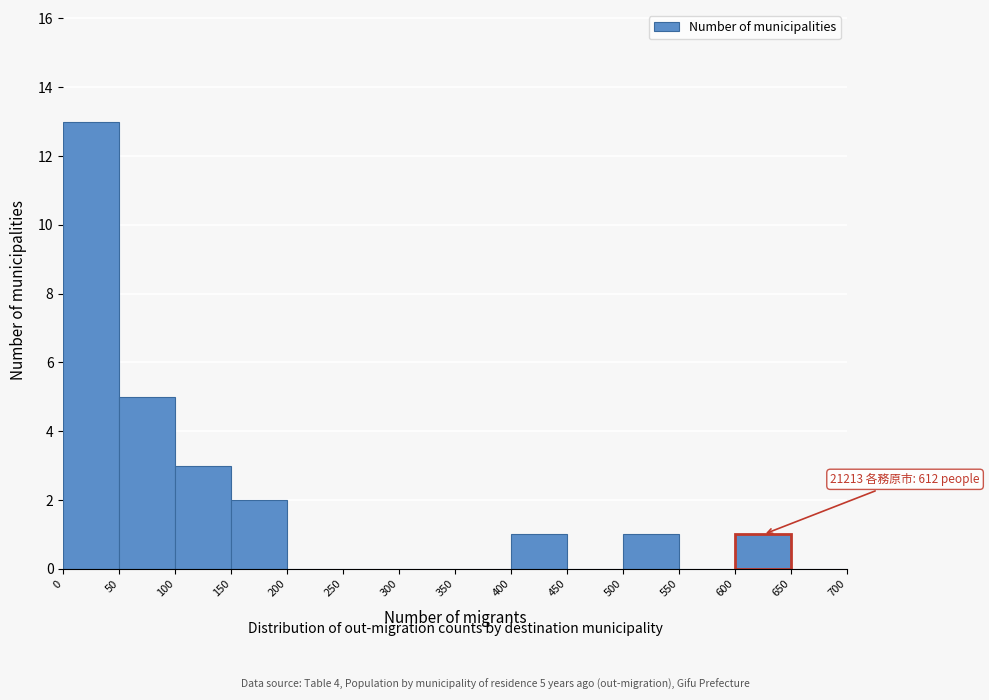

Which range on the x-axis has the tallest bar?

0 to 50